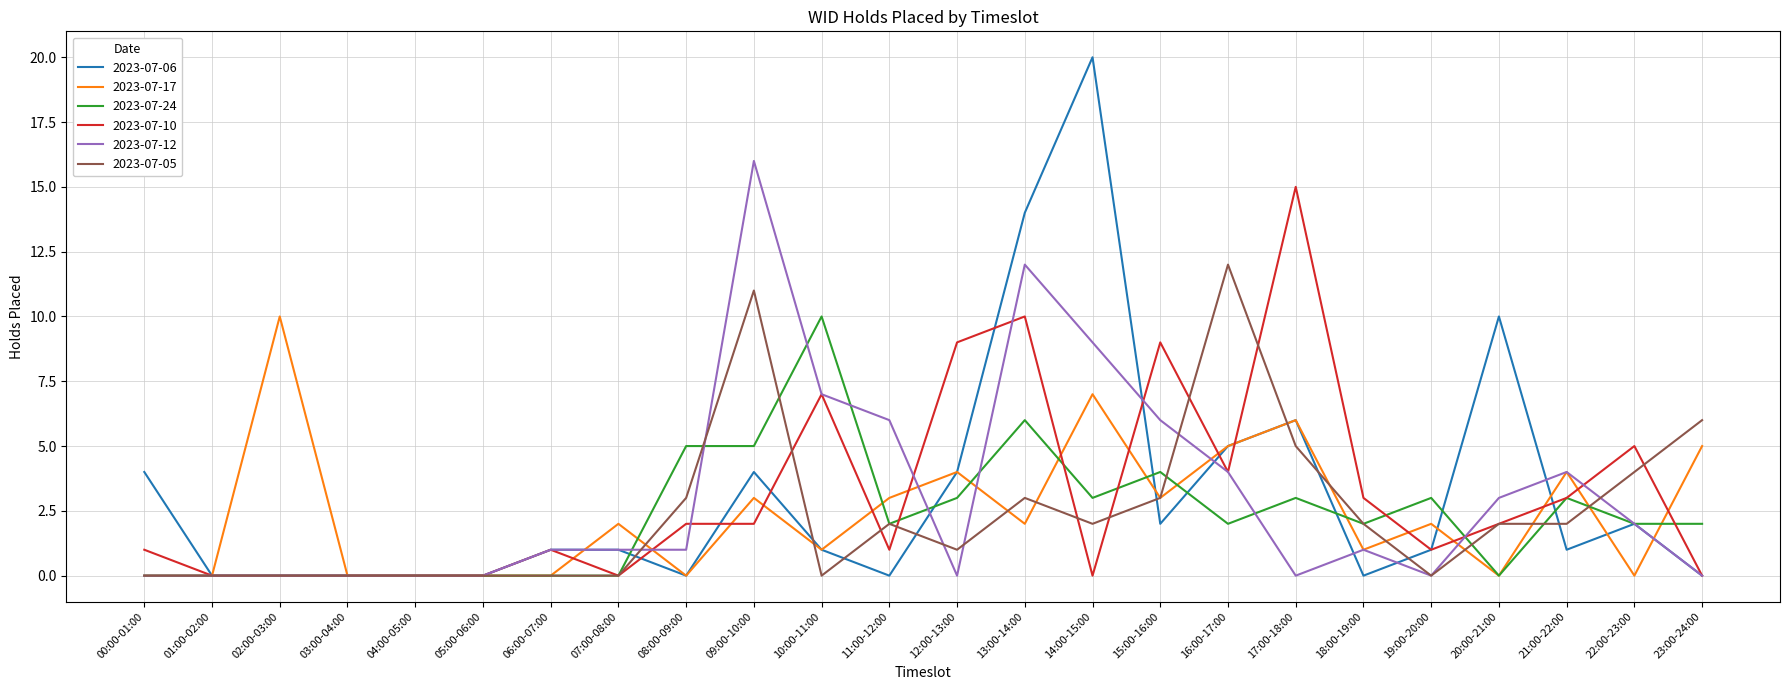

Which series changed the most between 04:00-05:00 and 14:00-15:00?

2023-07-06